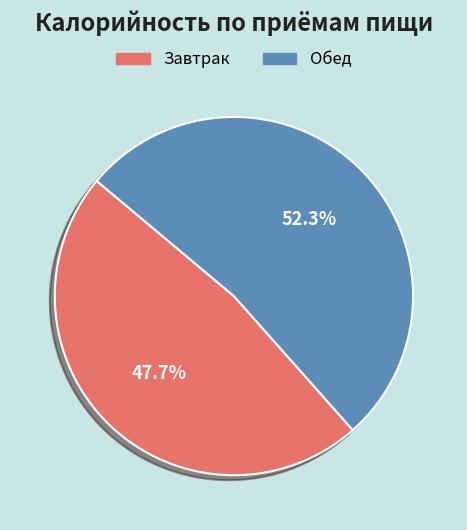

Rank the categories by value from highest to lowest.

Обед, Завтрак